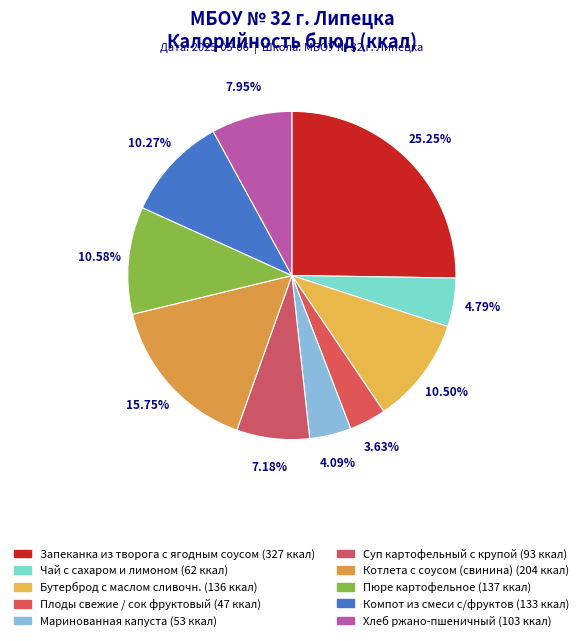

Does Бутерброд с маслом сливочн. account for over 50% of the chart?

No